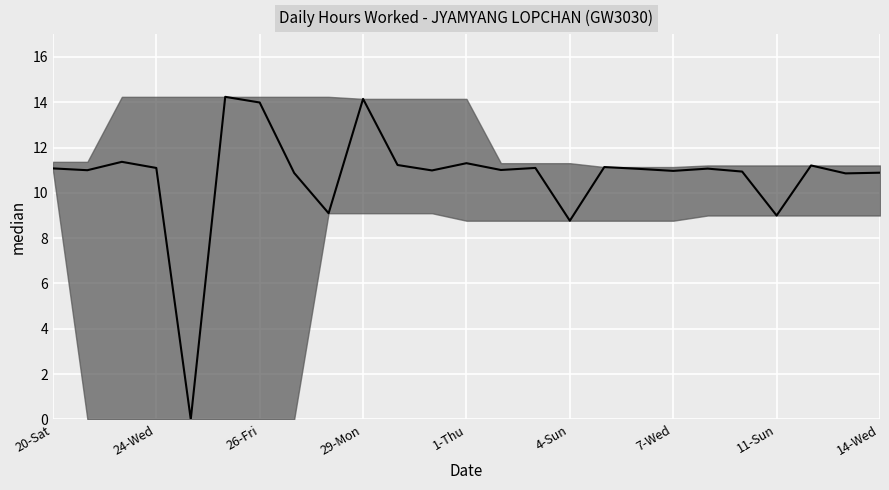

How many values are below 11?

10